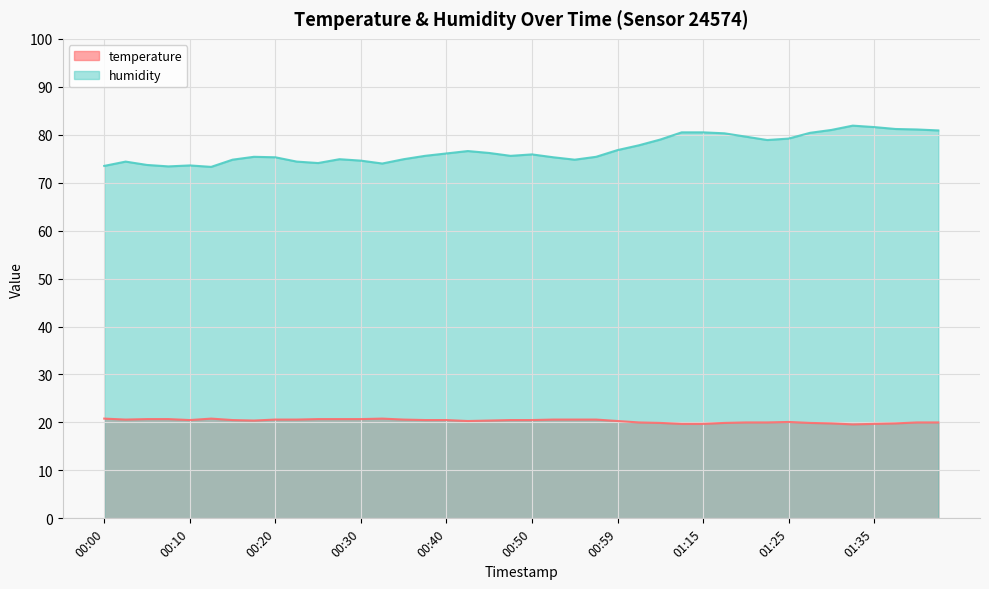

What is the total value across all series at 00:32?

94.8